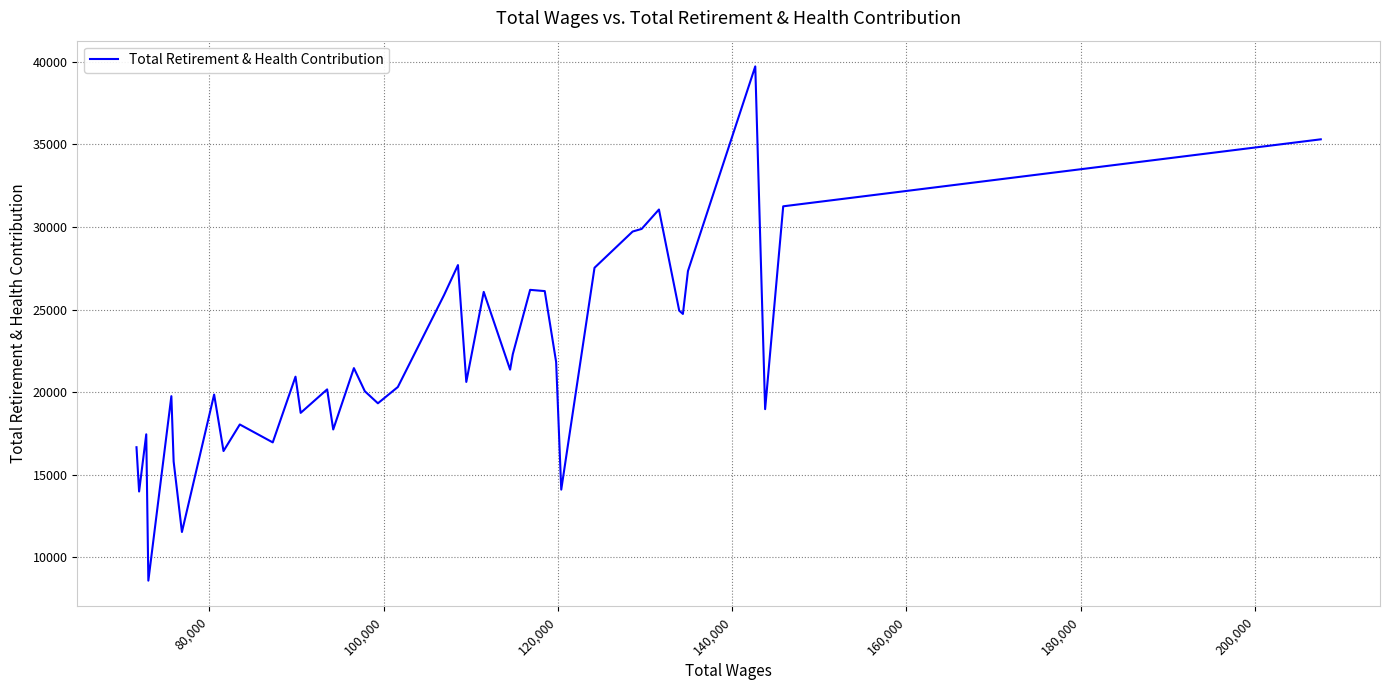

What is the difference between the maximum and minimum values?

31143